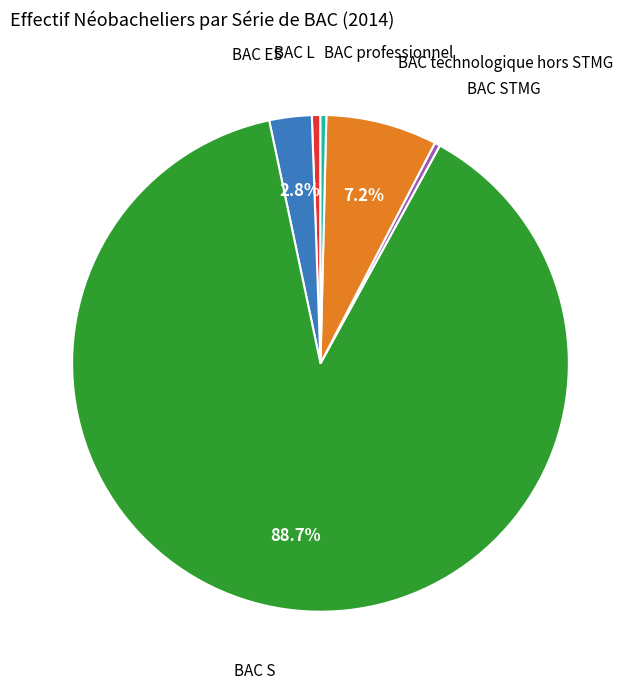

Is there any slice that represents more than half of the pie?

Yes